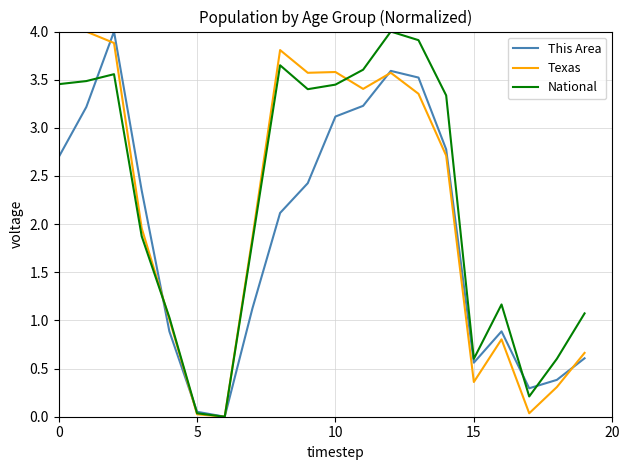

Does the chart have visible grid lines?

Yes